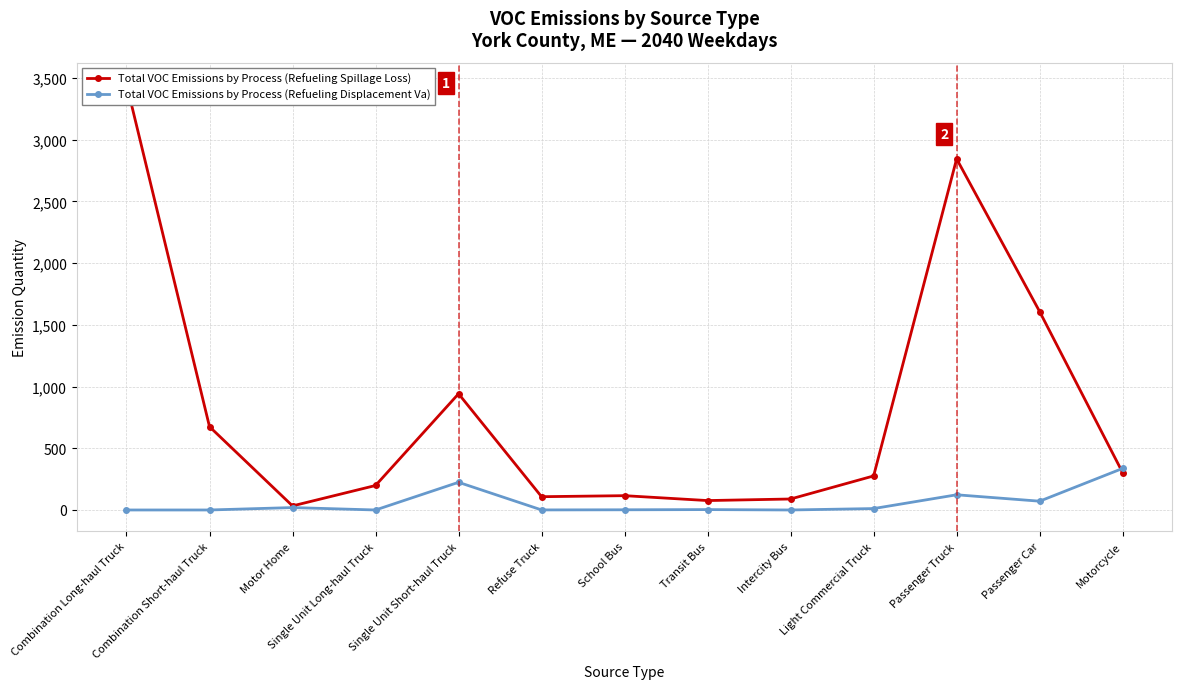

How many lines are shown in the chart?

2